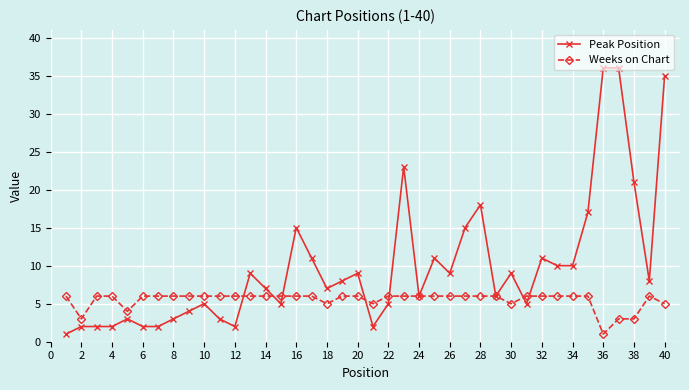

How many distinct data groups are displayed?

2